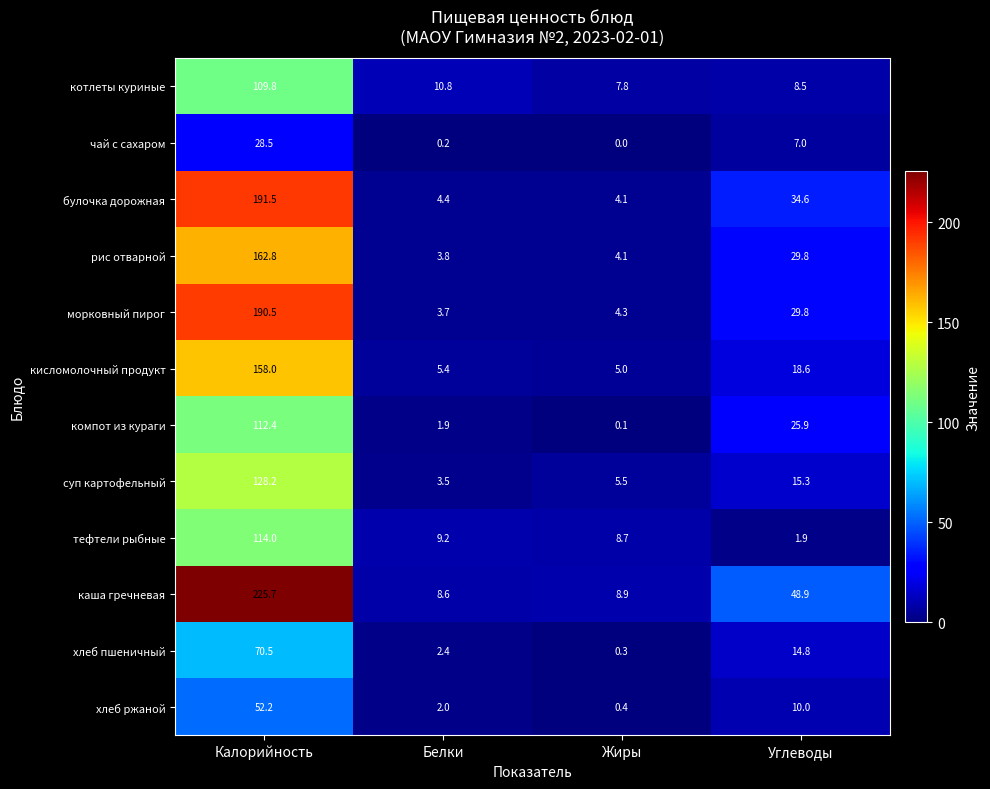

Which label corresponds to the smallest value in the chart?

Жиры